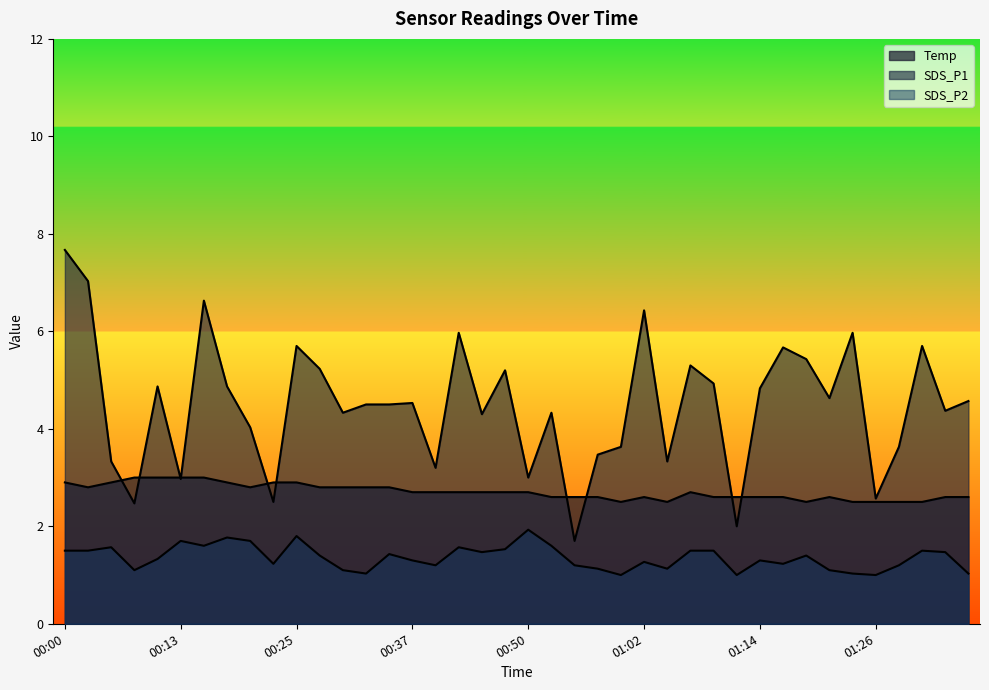

True or false: SDS_P2 and Temp intersect in this chart.

False